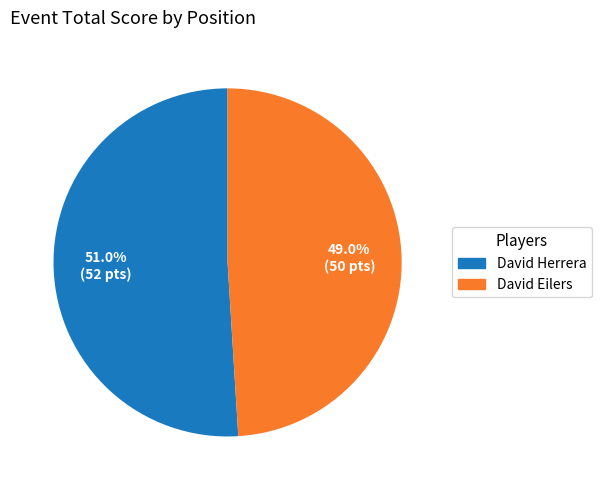

Is there any slice that represents more than half of the pie?

Yes